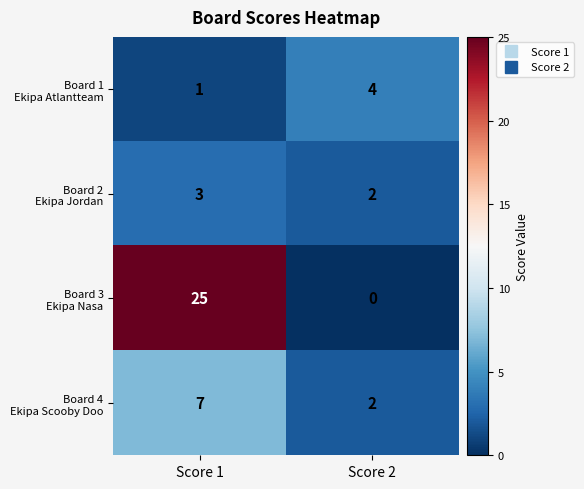

What is the spread (max minus min) of values at Score 1?

24